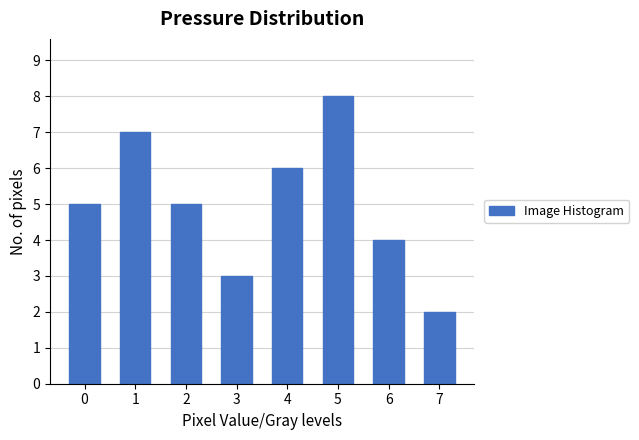

Reading right to left, extract all data points from this chart.

7=2	6=4	5=8	4=6	3=3	2=5	1=7	0=5